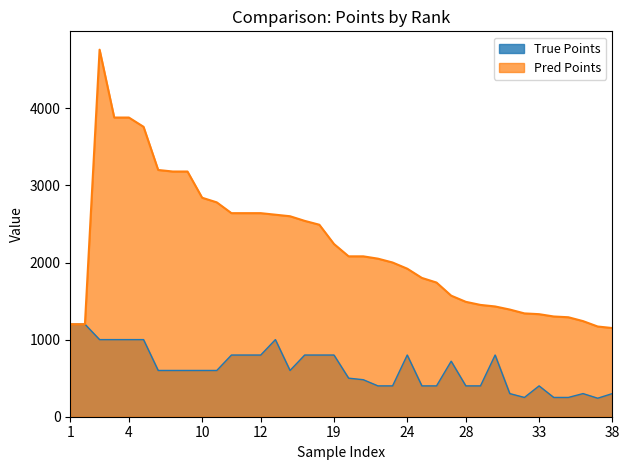

The Pred Points series shows 920 at 31. True or false?

False